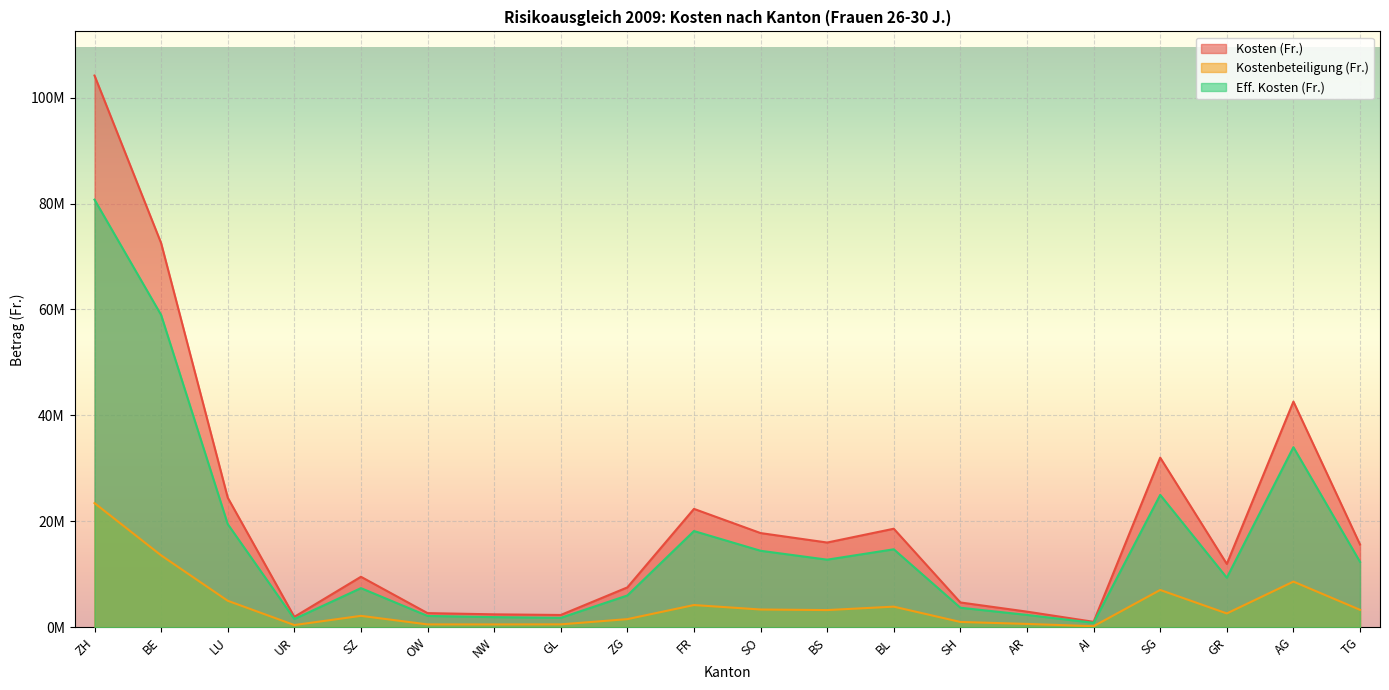

Rank the series at SZ from highest to lowest value.

Kosten (Fr.), Eff. Kosten (Fr.), Kostenbeteiligung (Fr.)